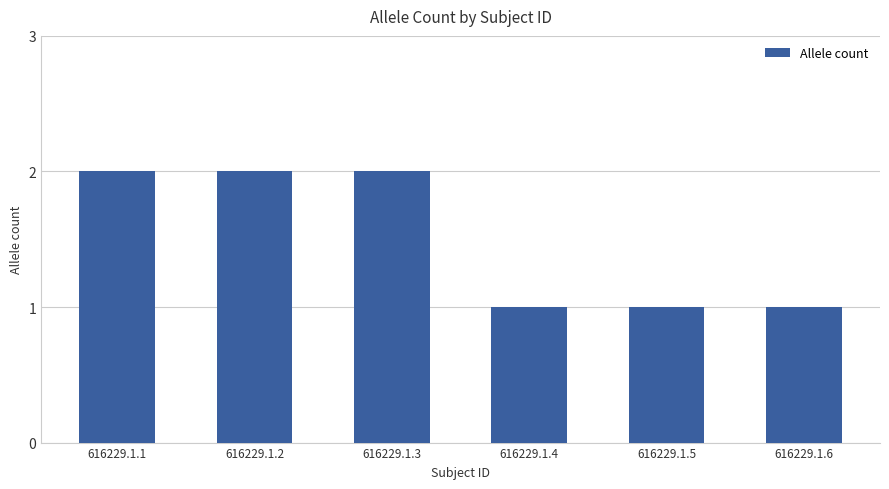

How many distinct data groups are displayed?

1